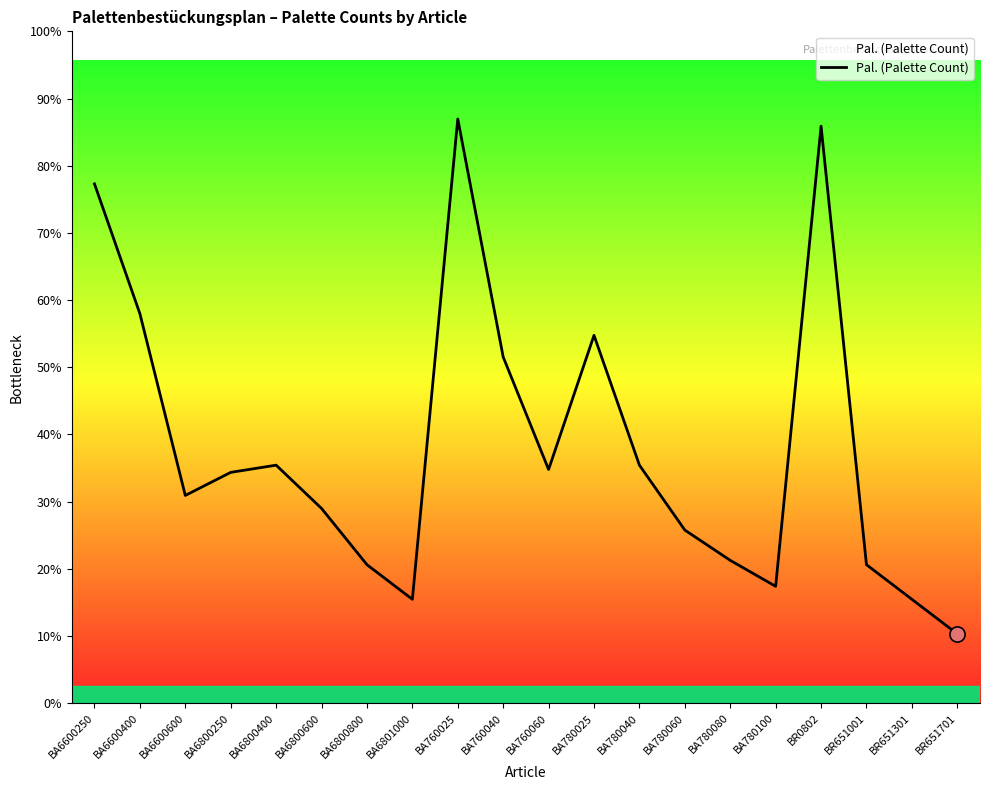

Does the chart have visible grid lines?

No